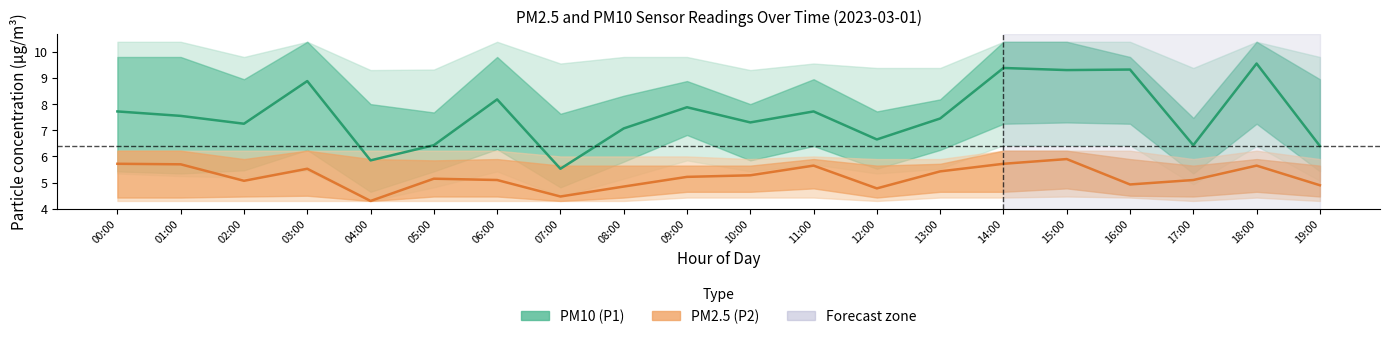

At how many categories does at least one series exceed 7?

14